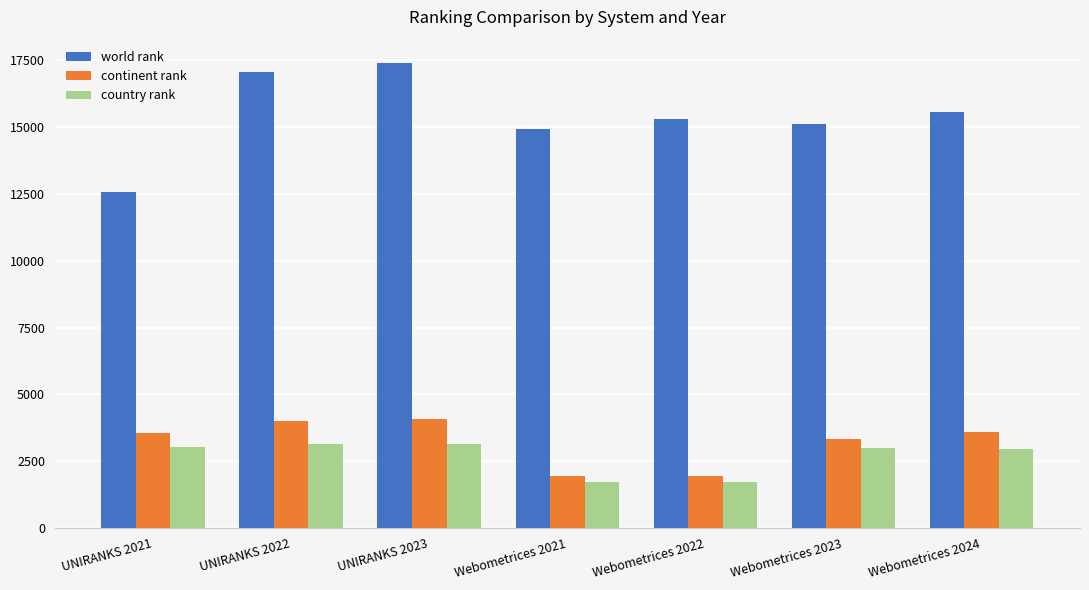

What is the total value across all series at Webometrices 2022?

18986